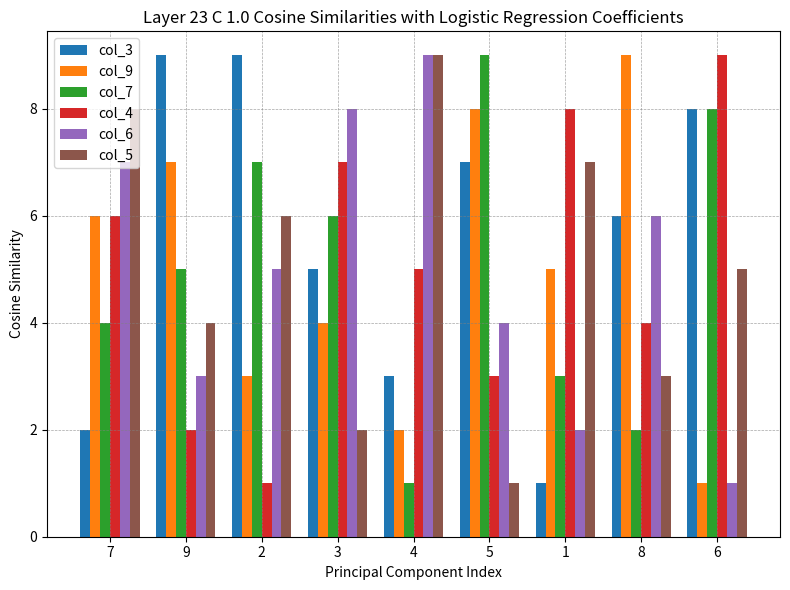

How many bars are there in total?

54